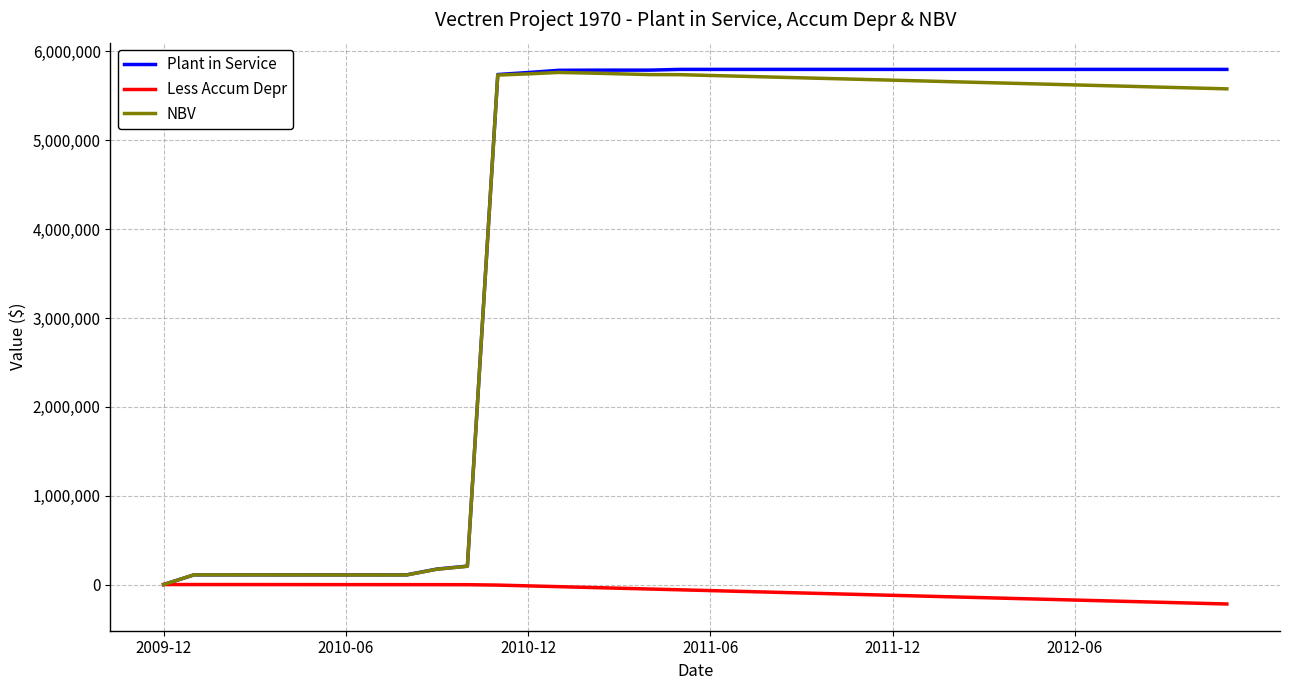

Which series has the widest spread of values?

Plant in Service